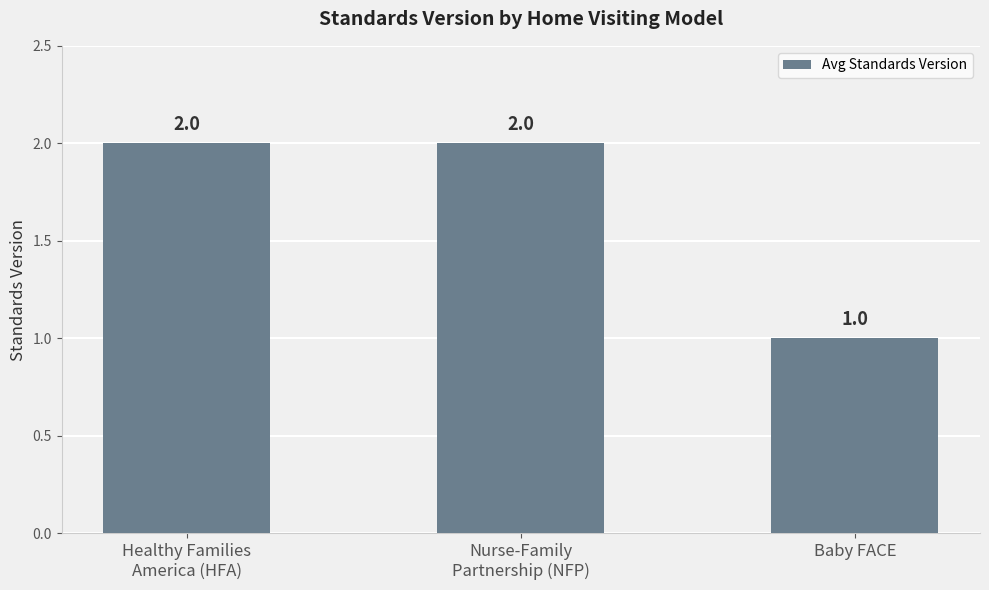

How many values are below 2?

1